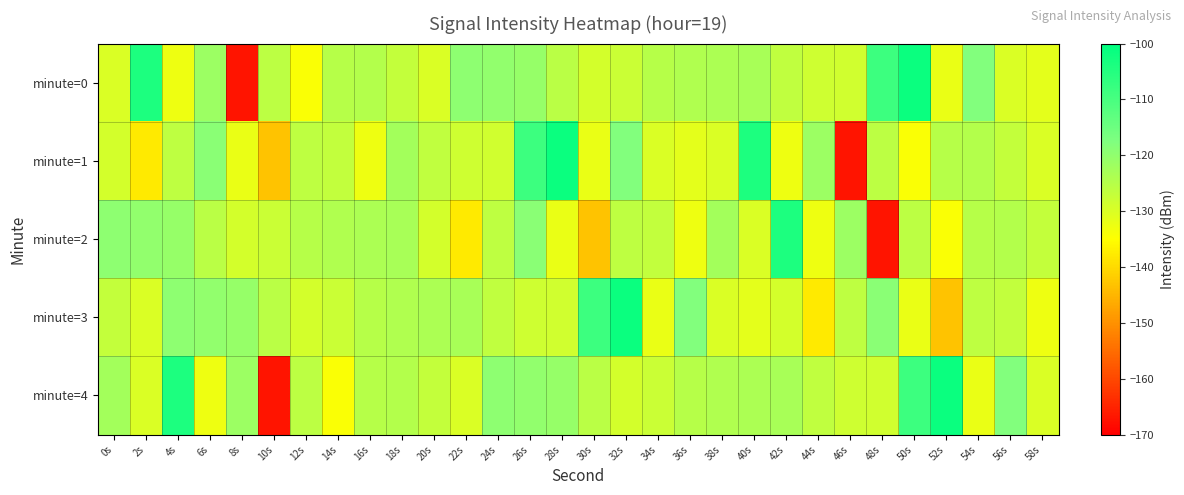

What is the total value across all series at 22s?

-638.4